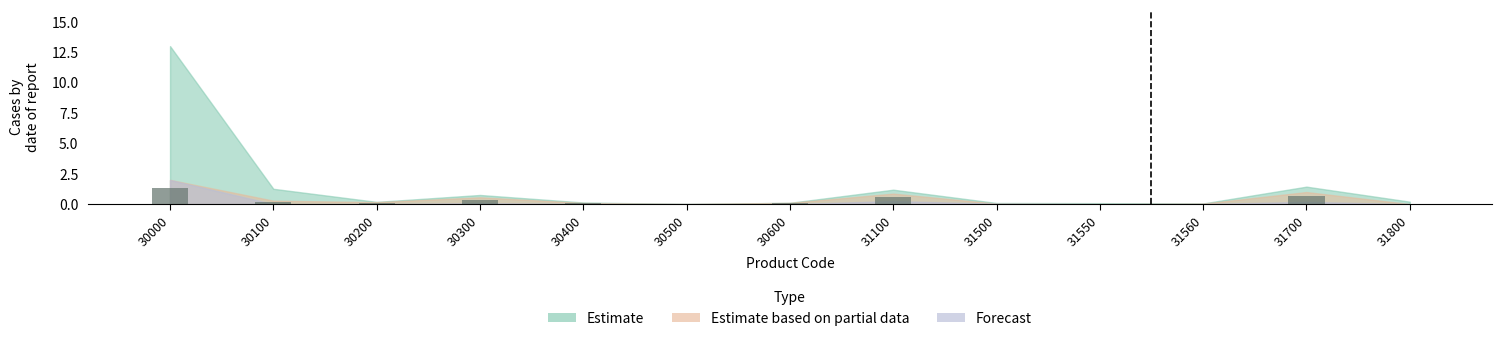

What is the sum of the values at 31500 and 30300?

0.4